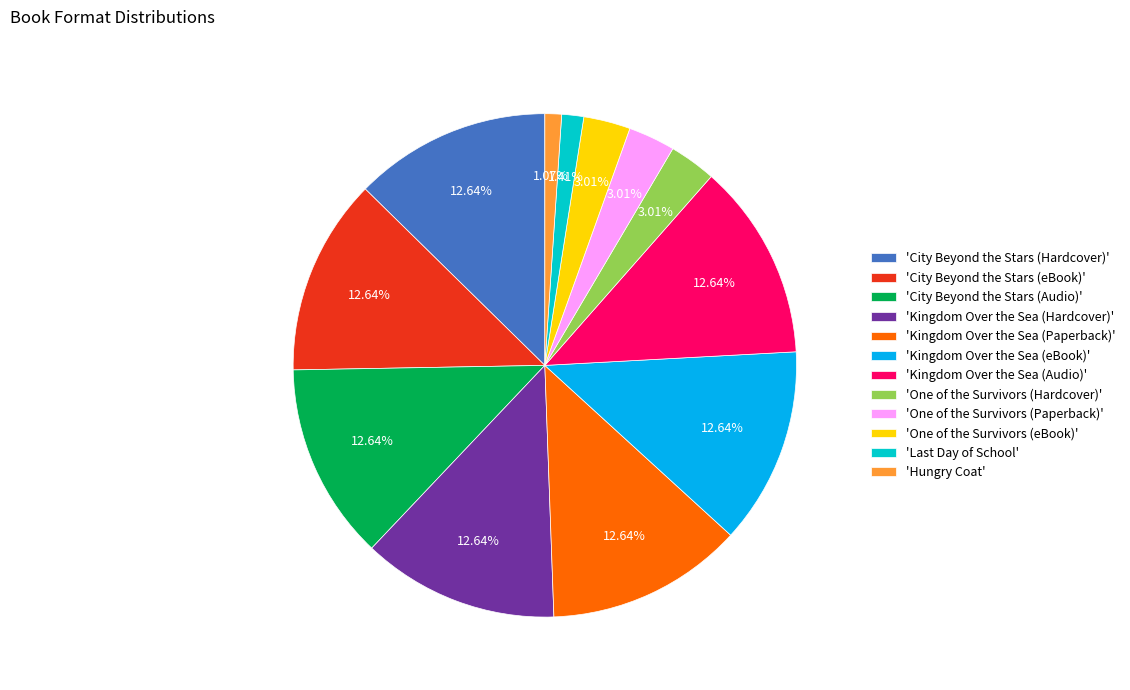

Combined, do 'Kingdom Over the Sea (eBook)' and 'Kingdom Over the Sea (Paperback)' account for over 50%?

No